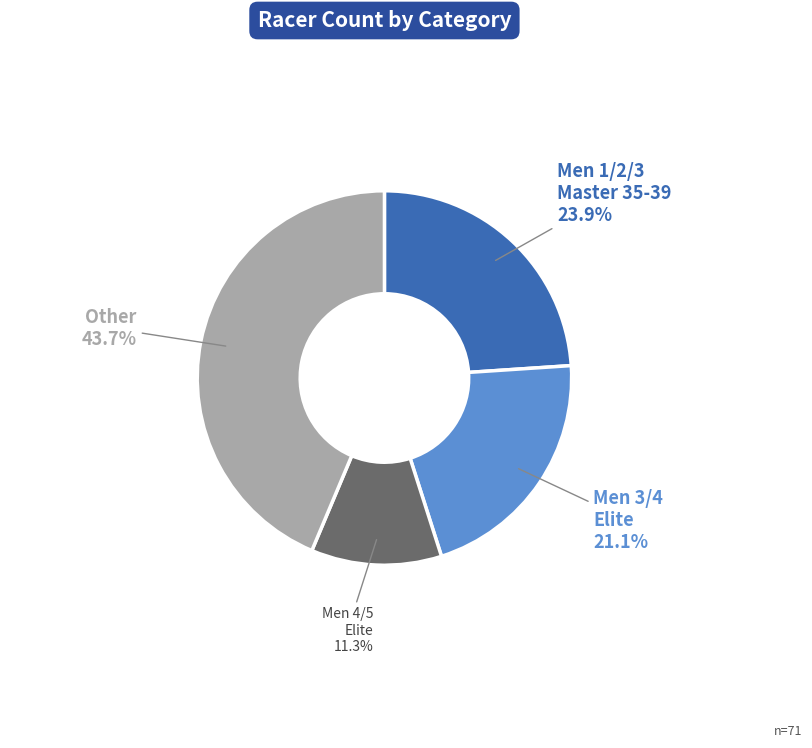

Is there a majority slice in this chart?

No